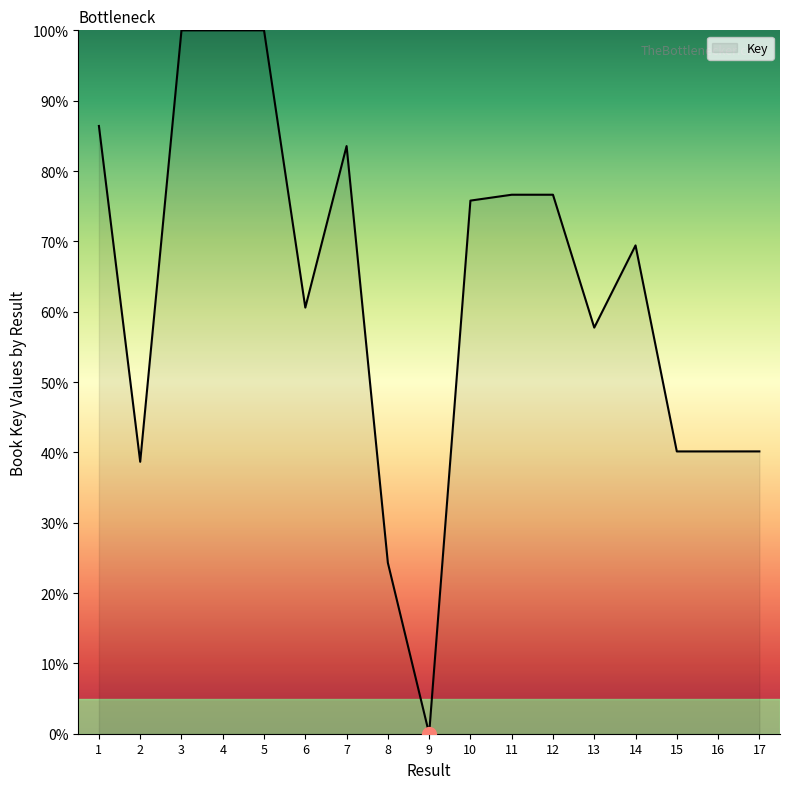

What is the difference between the maximum and second lowest values?

75.7